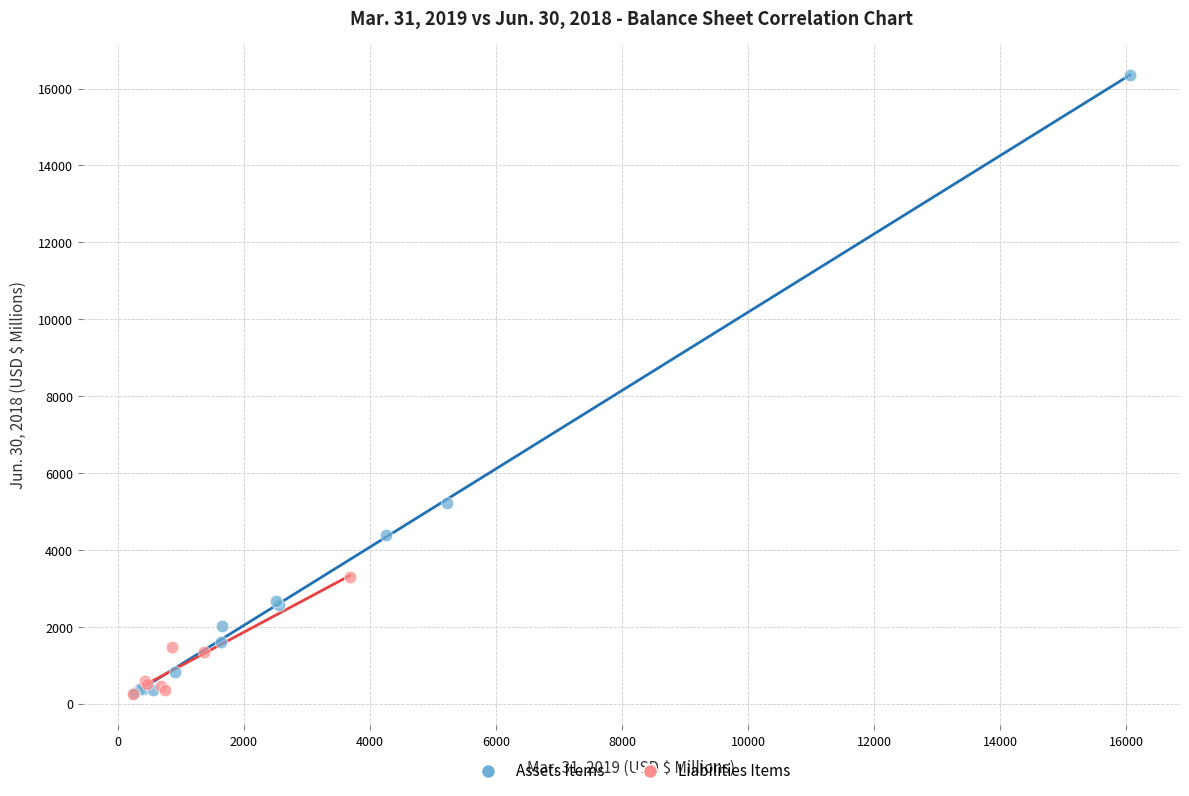

Which series has the largest Y range (max minus min)?

Assets Items